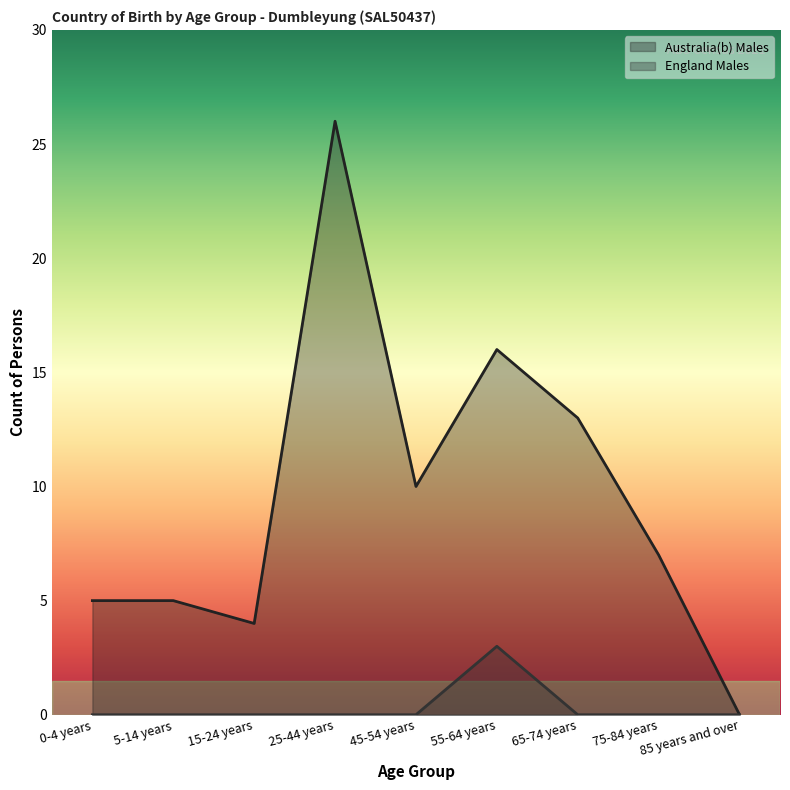

How many lines are shown in the chart?

2